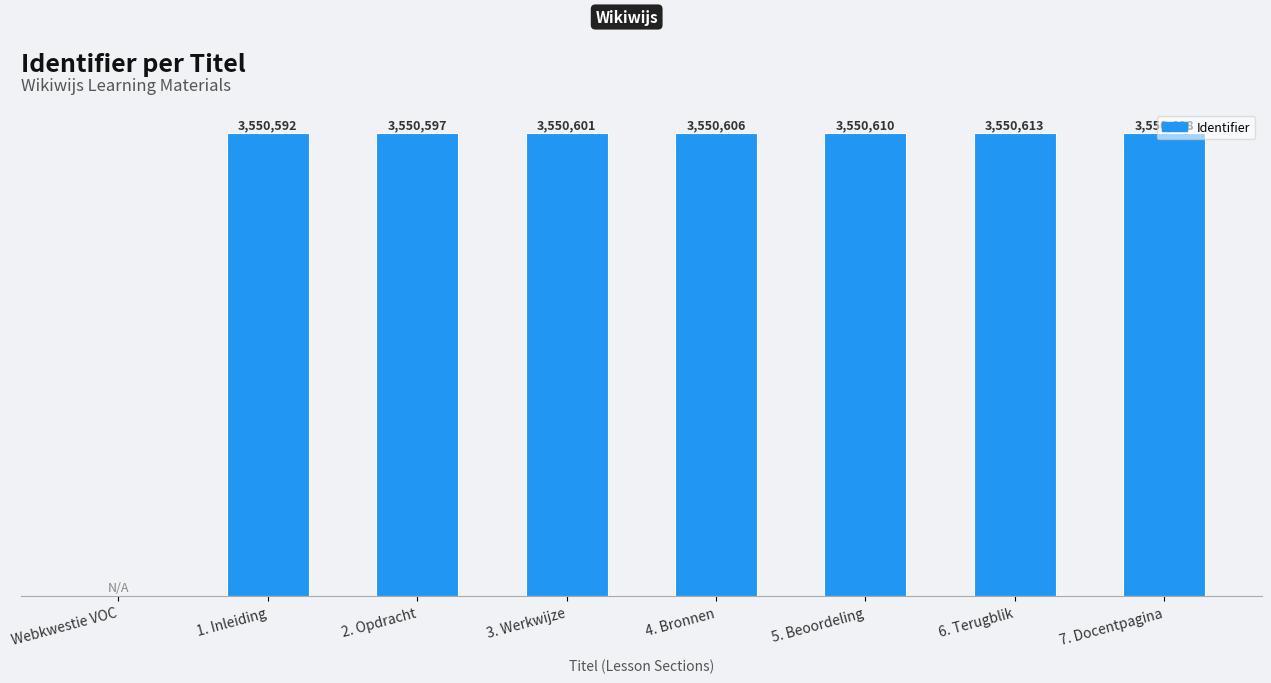

At which category does the chart reach its peak across all series?

7. Docentpagina